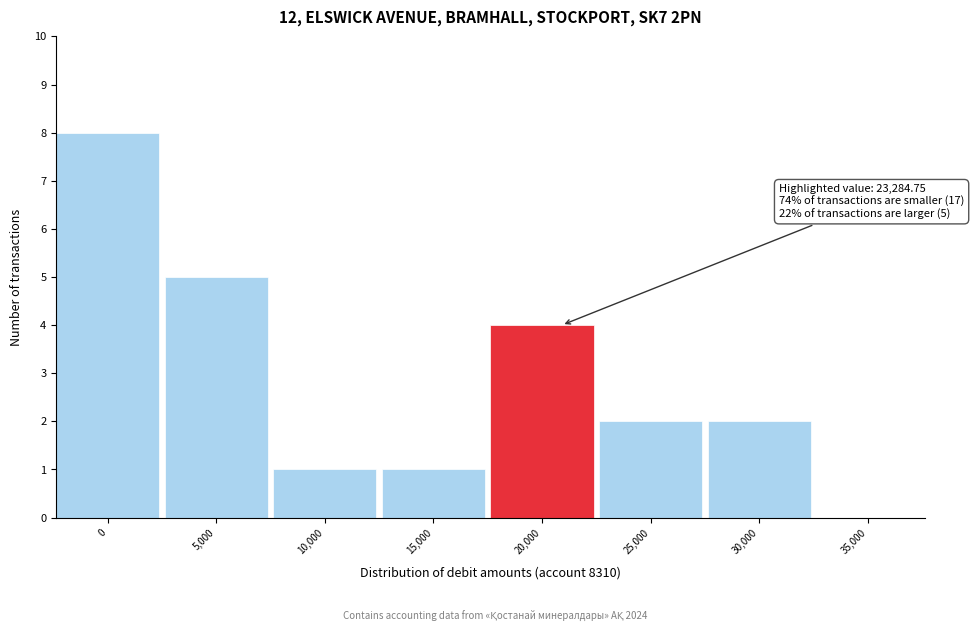

Reading right to left, transcribe all the data shown in this chart.

35,000=0	30,000=2	25,000=2	20,000=4	15,000=1	10,000=1	5,000=5	0=8